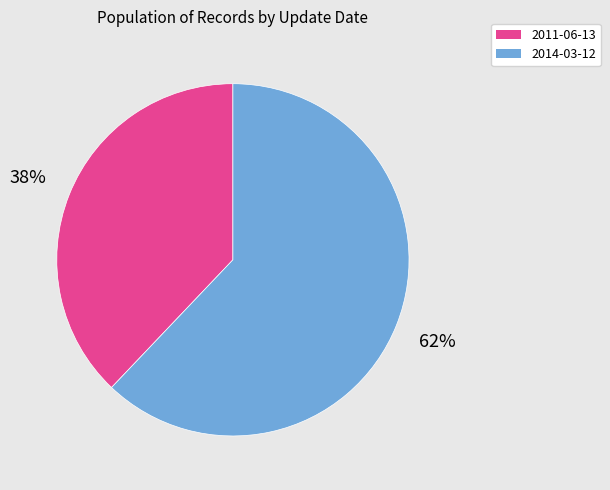

What is the smallest slice in the pie chart?

2011-06-13